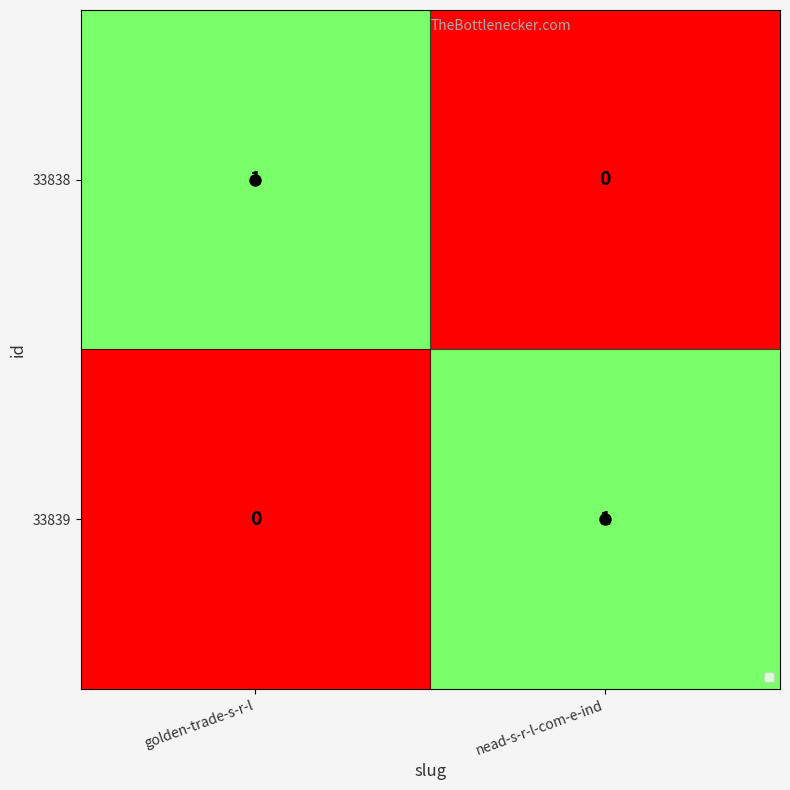

Is it true that 33838 equals 0 at nead-s-r-l-com-e-ind?

True